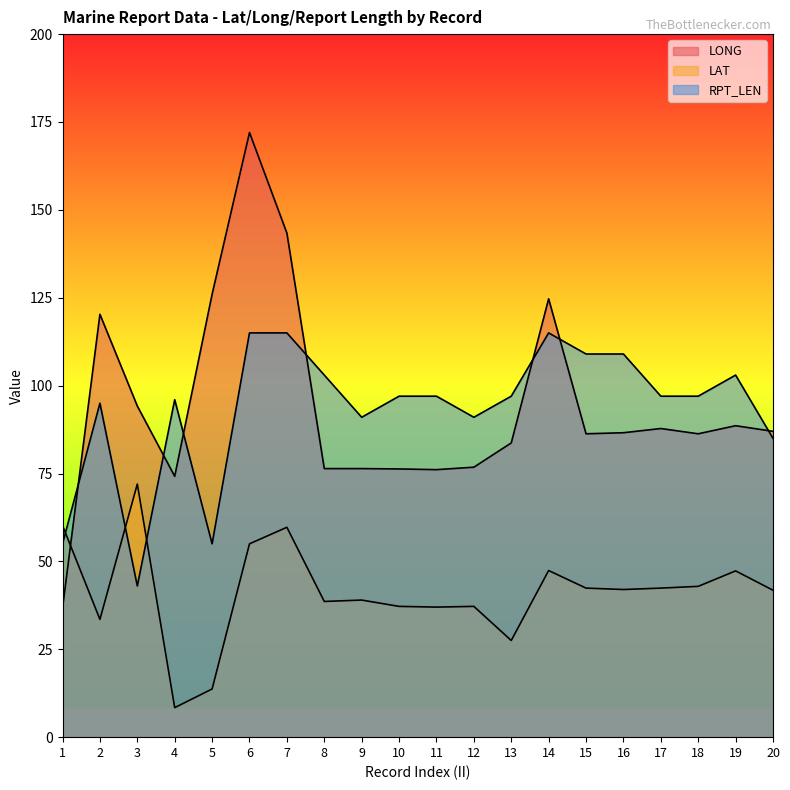

At which label does LAT first exceed 42?

1